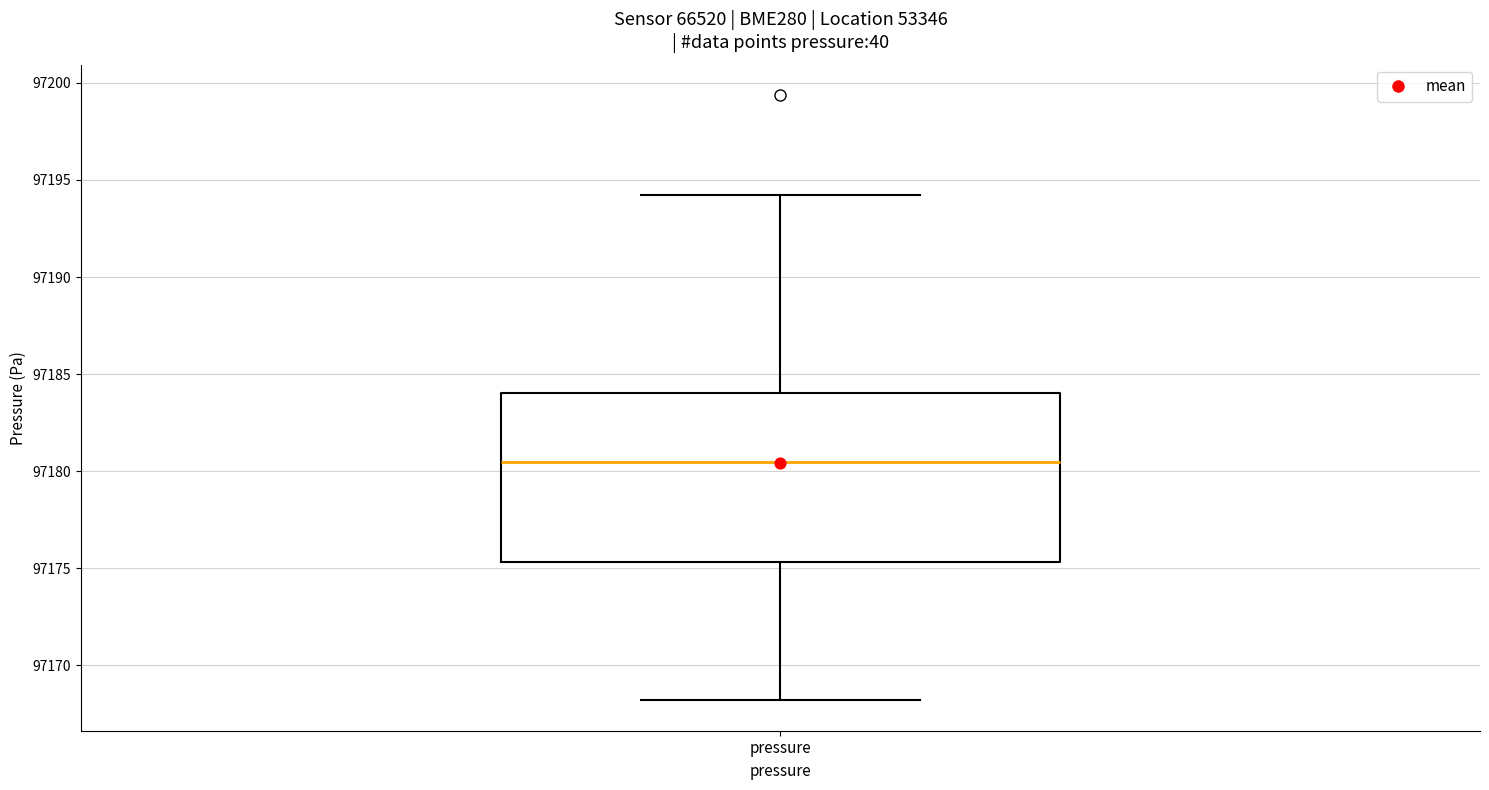

Where does the upper whisker of the box for pressure end on the y-axis? The values are not printed on the chart, so give them approximately, as read against the axis.

97194.0